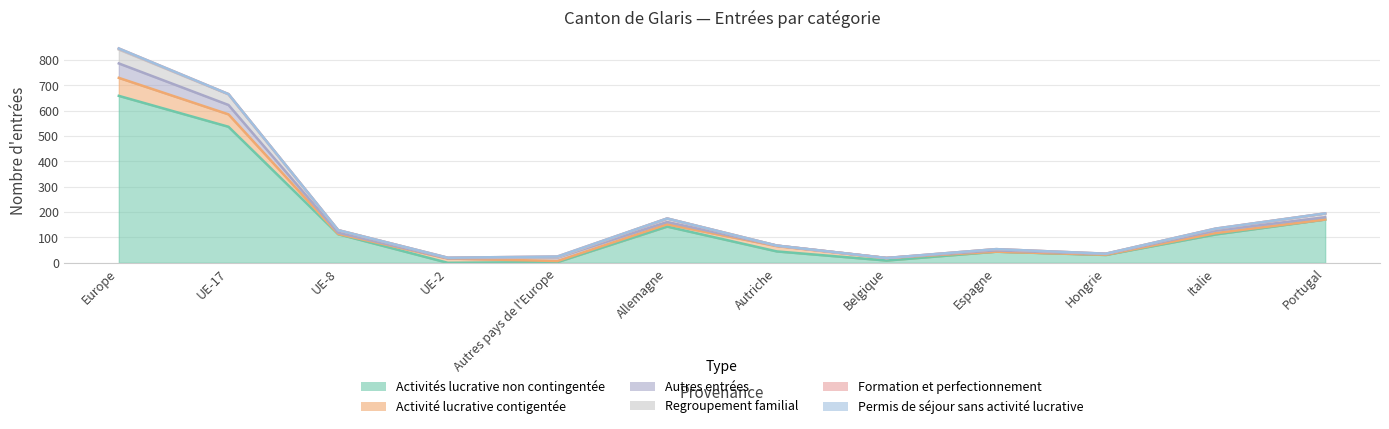

How many series are shown in this chart?

6